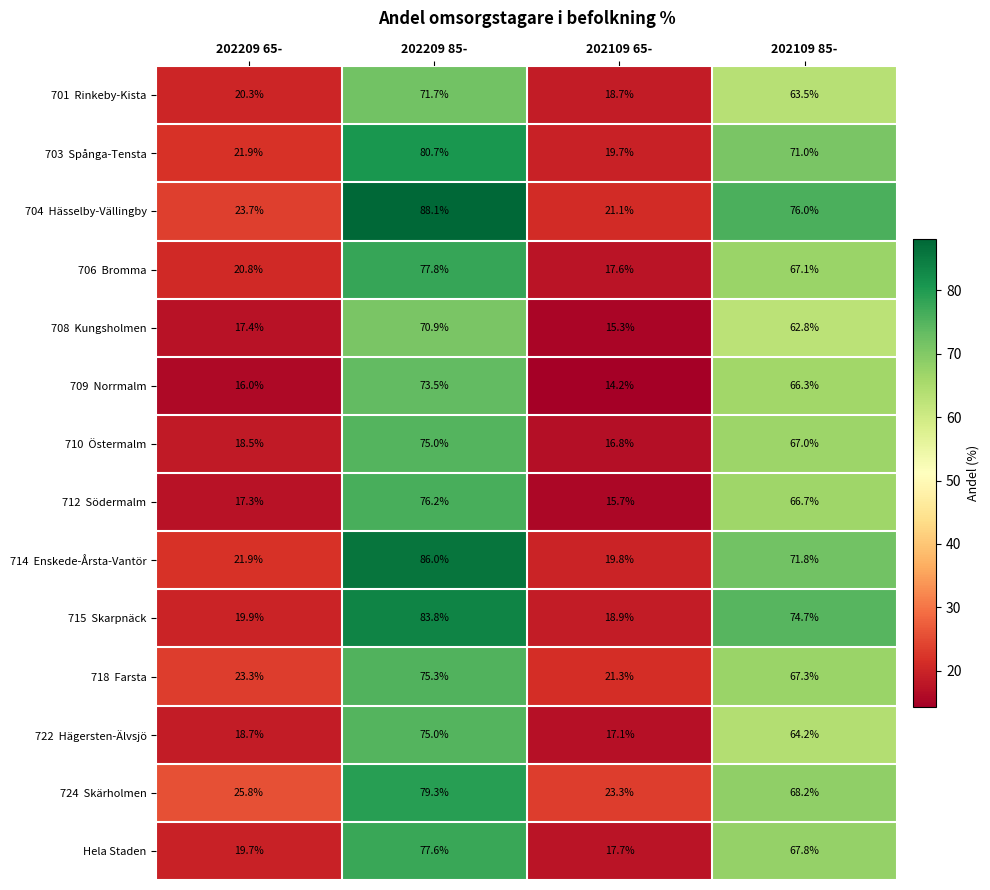

Rank the categories by Hela Staden value from highest to lowest.

202209 85-, 202109 85-, 202209 65-, 202109 65-